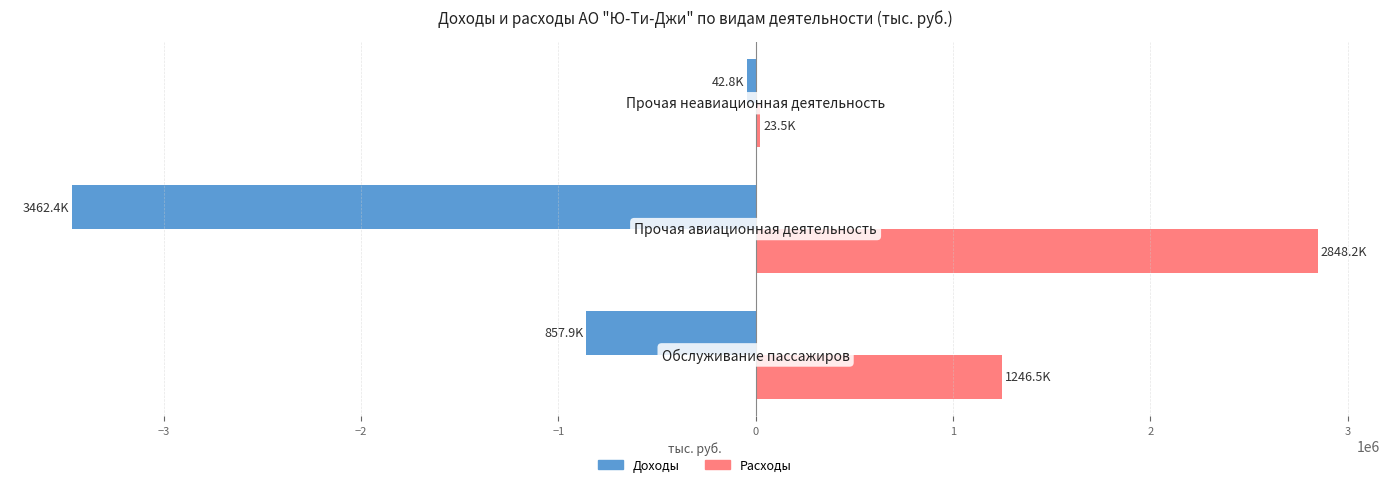

Which series has the largest range (max minus min)?

Доходы